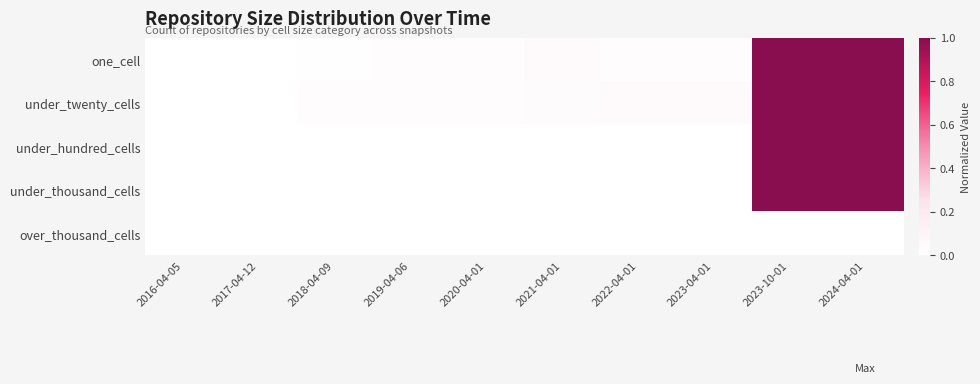

Between 2020-04-01 and 2022-04-01, which series saw the biggest shift?

under_twenty_cells